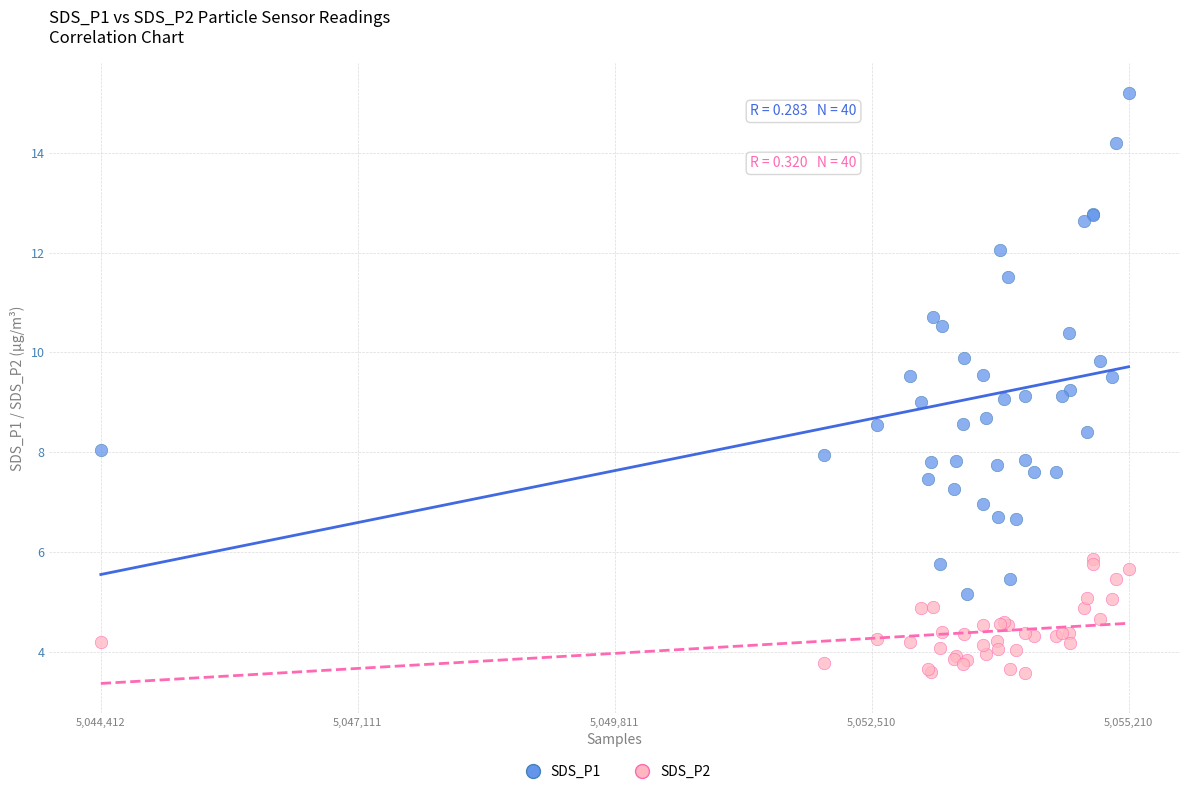

Which series reaches the maximum Y coordinate?

SDS_P1